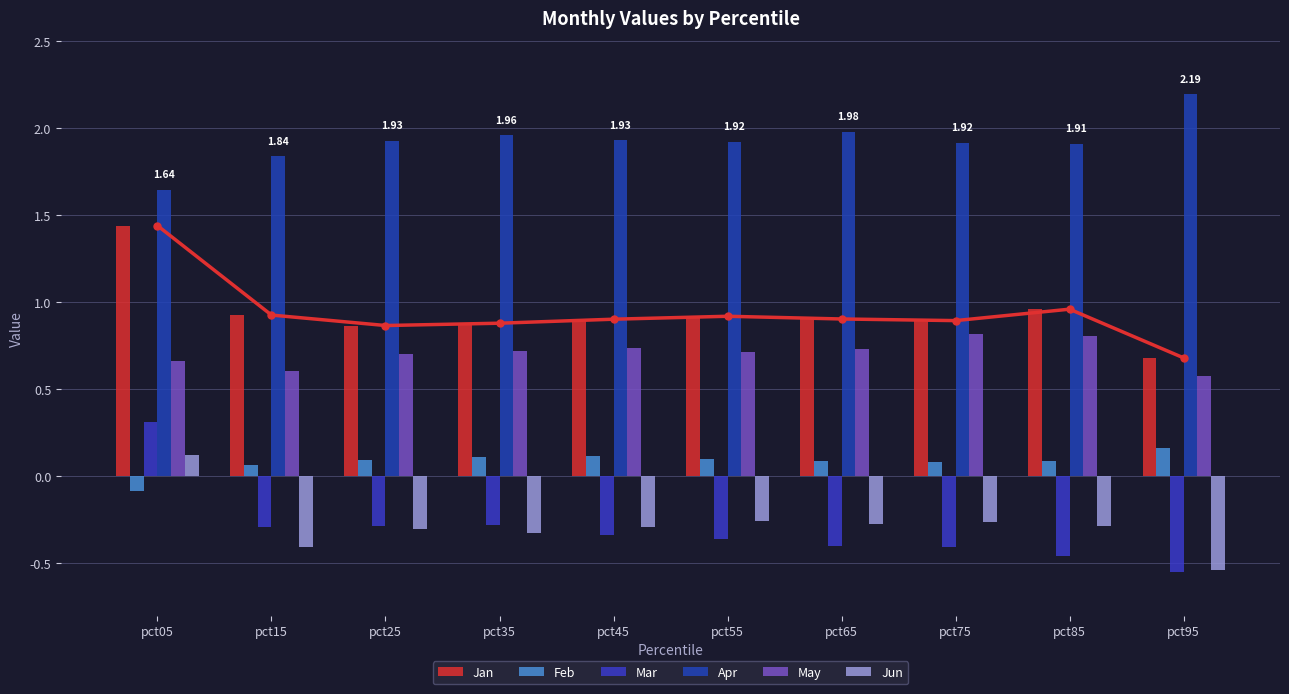

Is it true that Apr equals 1.8 at pct15?

True